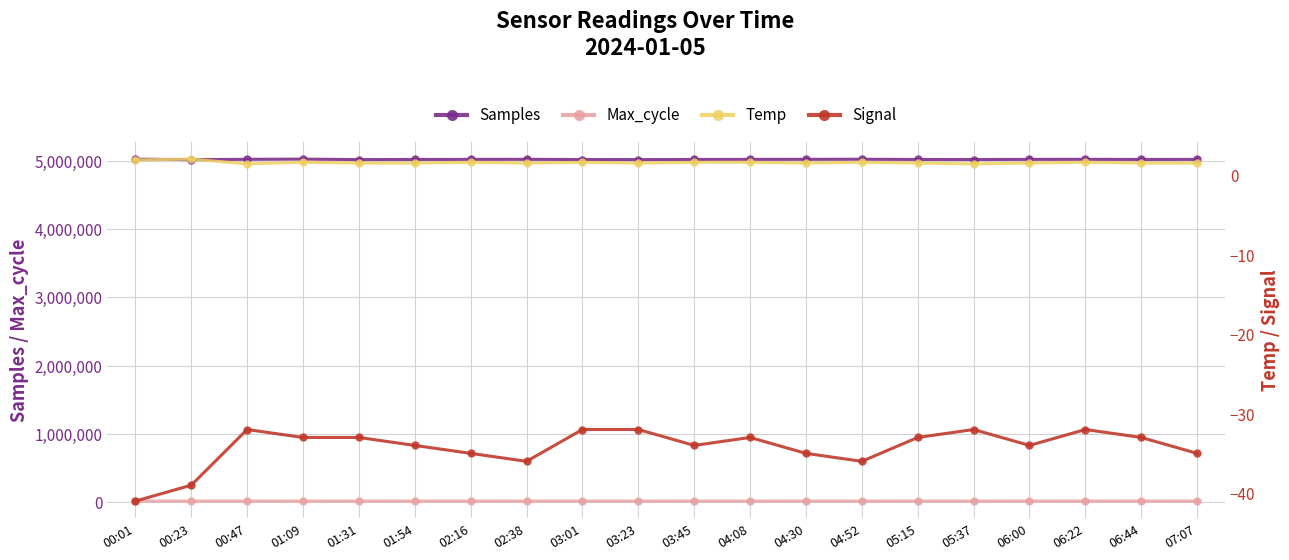

What is the value of the Signal point at the 6th from the left?

-34.0